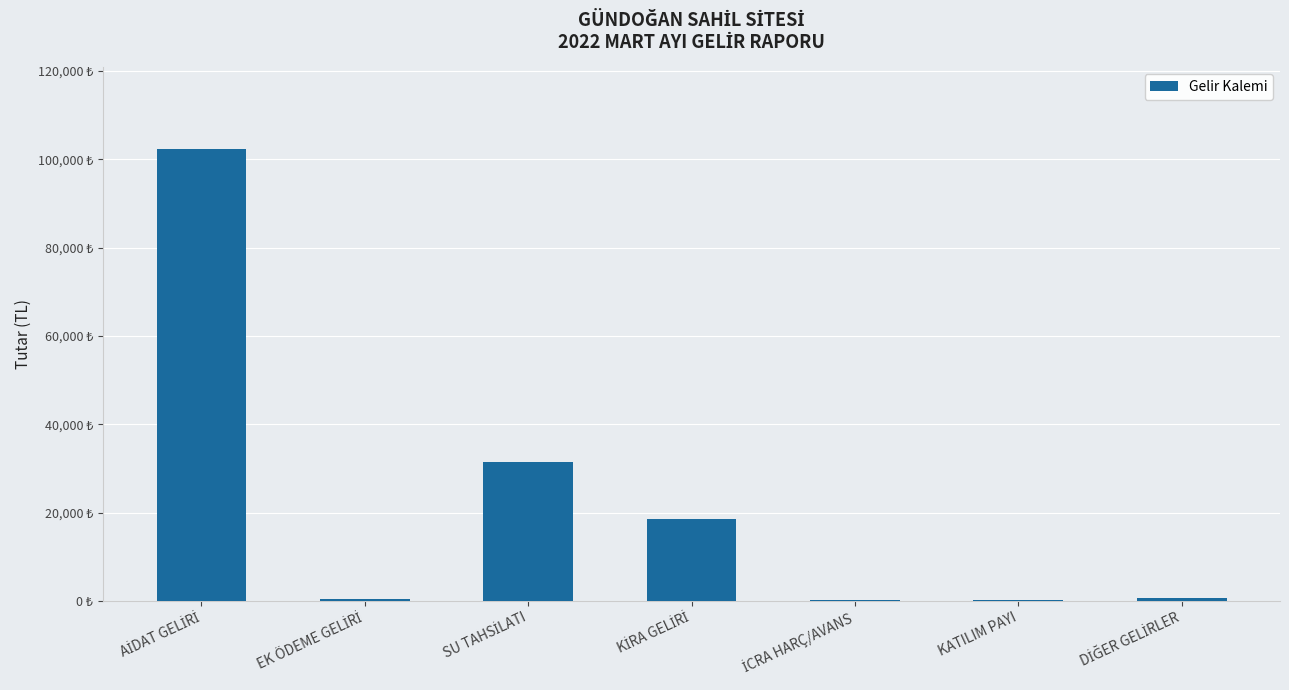

The chart shows a value of 13263.1 at SU TAHSİLATI. True or false?

False